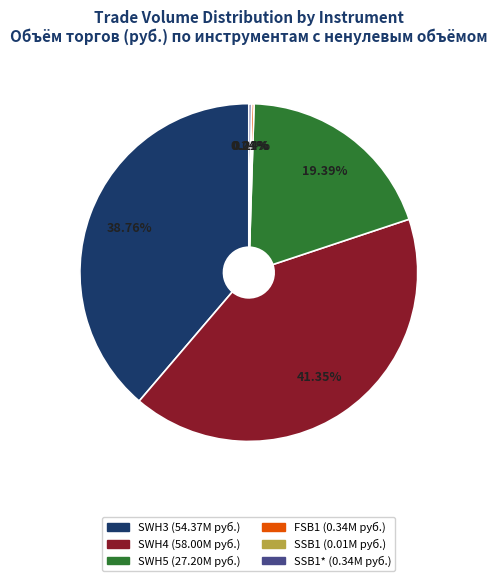

Does any single category account for the majority?

No